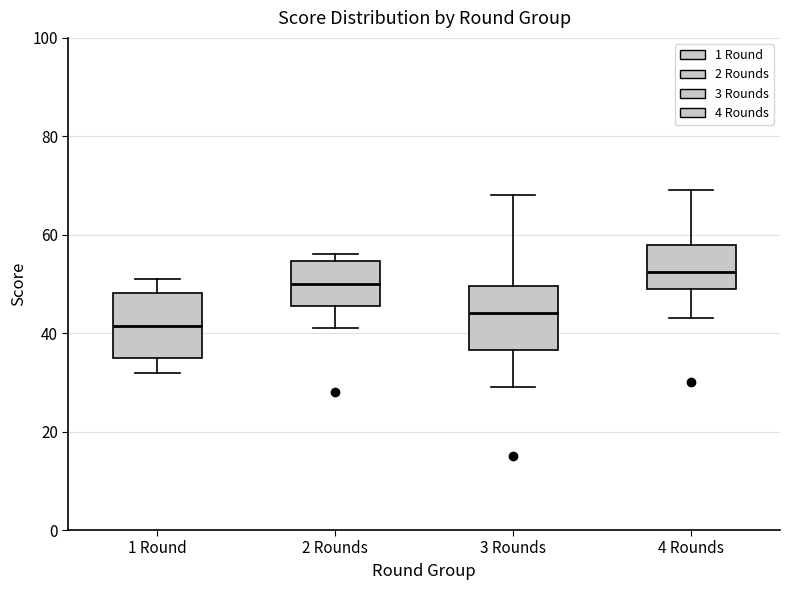

Where is the lower edge of the box for 1 Round on the y-axis? The values are not printed on the chart, so give them approximately, as read against the axis.

36